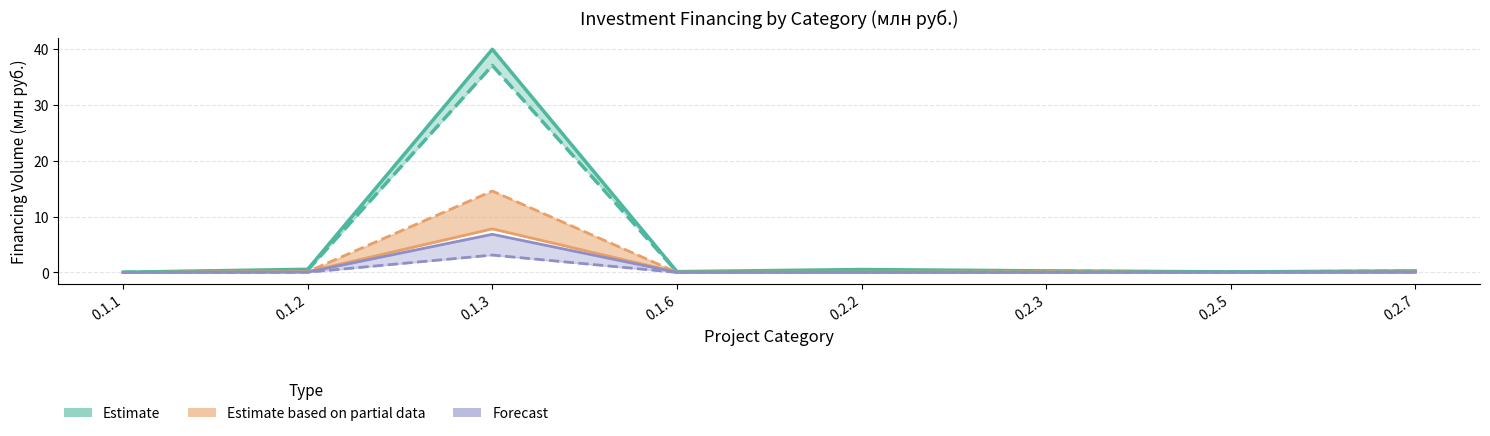

What is the total value across all series at 0.2.5?

0.3